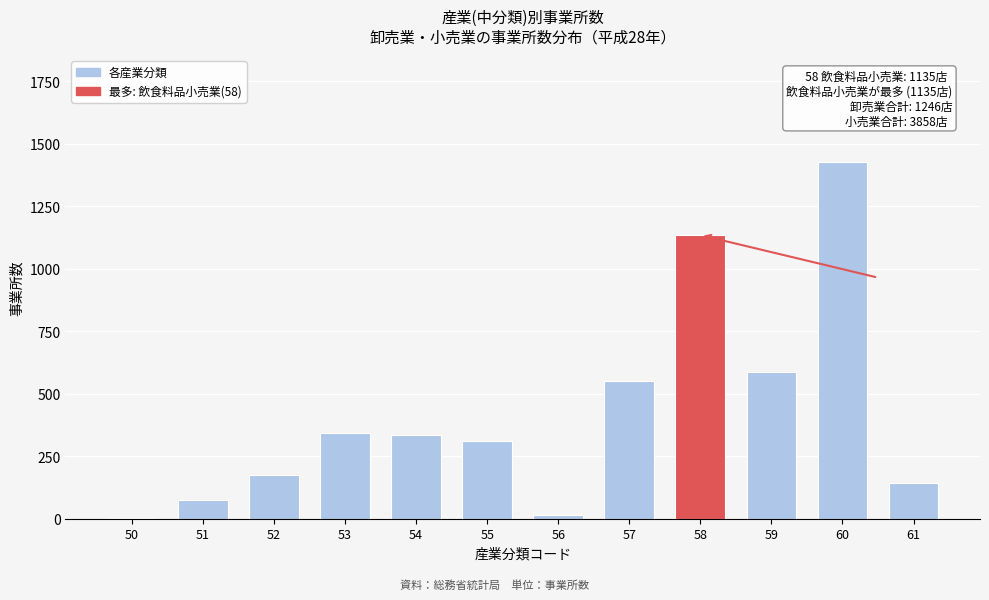

Reading left to right, transcribe all the data shown in this chart.

50=4	51=75	52=176	53=344	54=334	55=313	56=15	57=553	58=1135	59=586	60=1426	61=143